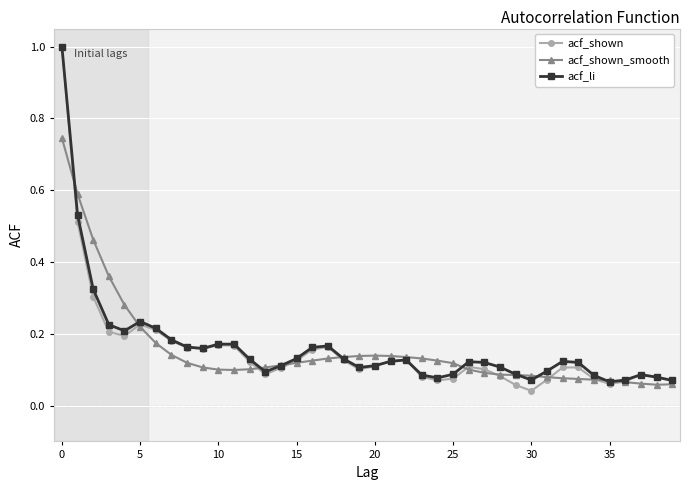

Is this an area chart (filled region under the line)?

No